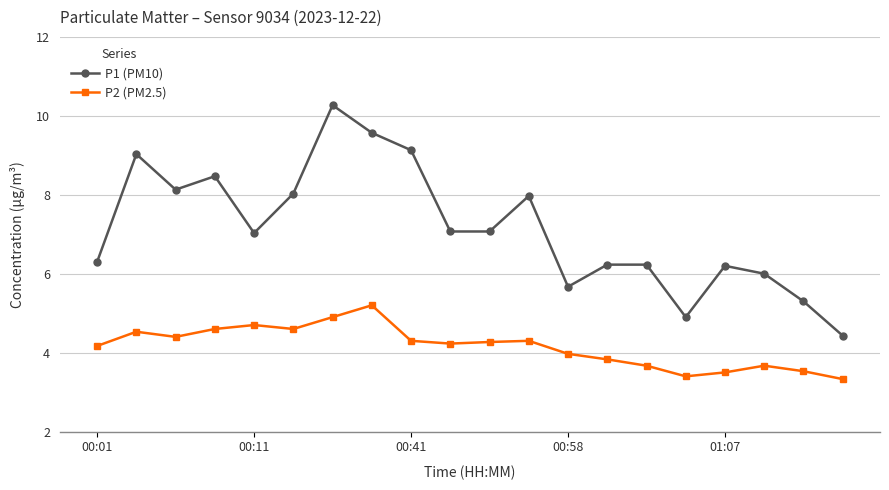

Which series has the widest spread of values?

P1 (PM10)